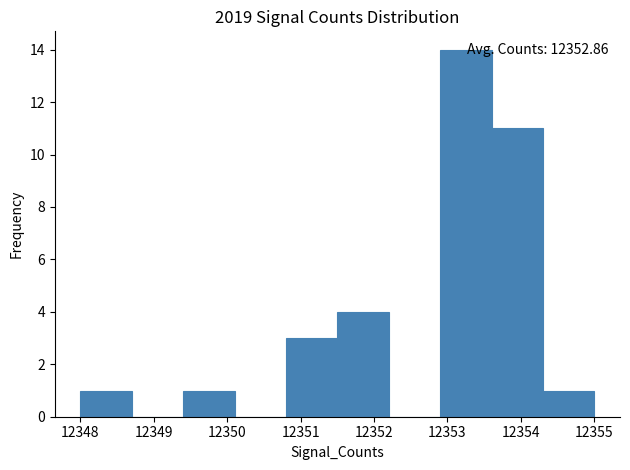

Over which range of the x-axis is the bar tallest?

12352.9 to 12353.6